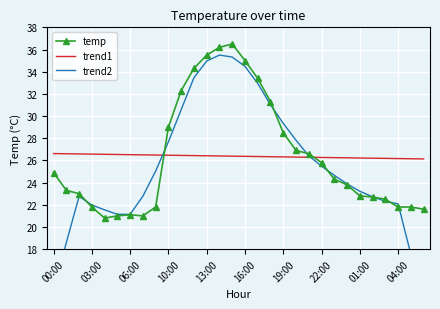

True or false: trend1 and trend2 intersect in this chart.

True